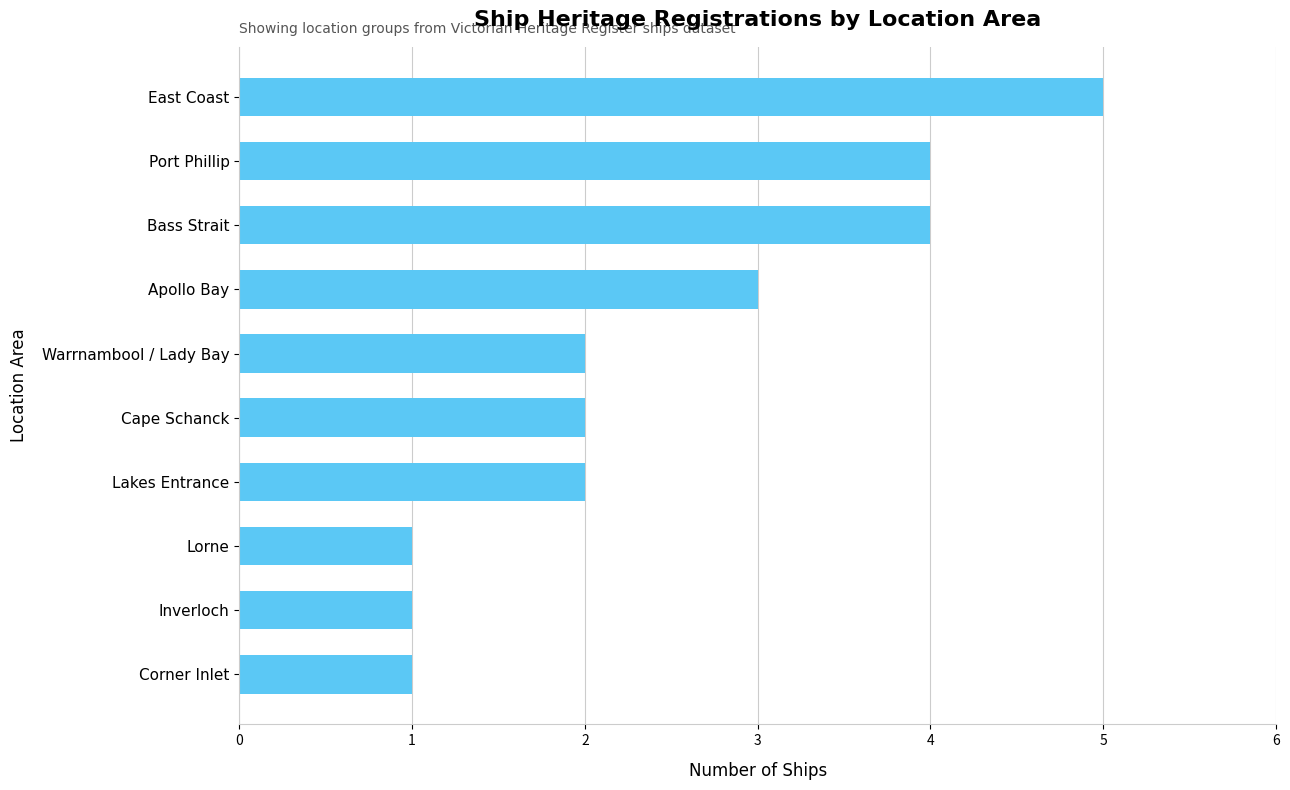

Reading bottom to top, transcribe all the data shown in this chart.

1	1	1	2	2	2	3	4	4	5